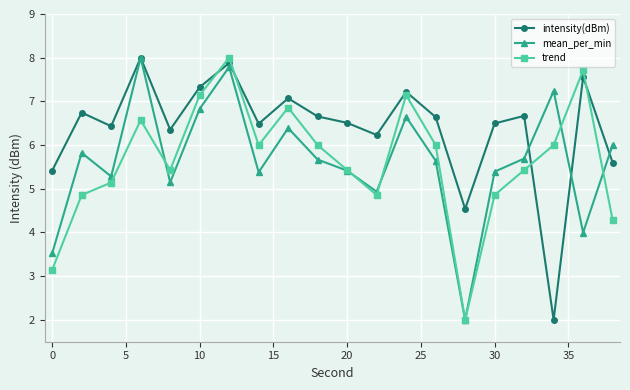

In trend, how many points are lower than both neighbors (excluding endpoints)?

4